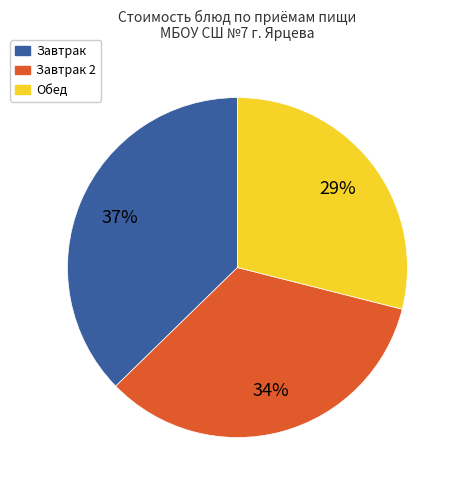

Is there a majority slice in this chart?

No